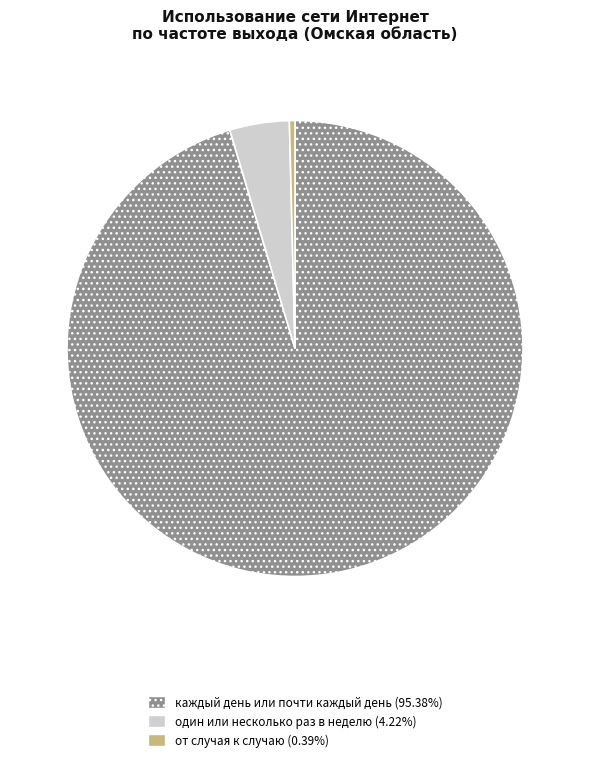

True or false: каждый день или почти каждый день accounts for 95% of the total.

True